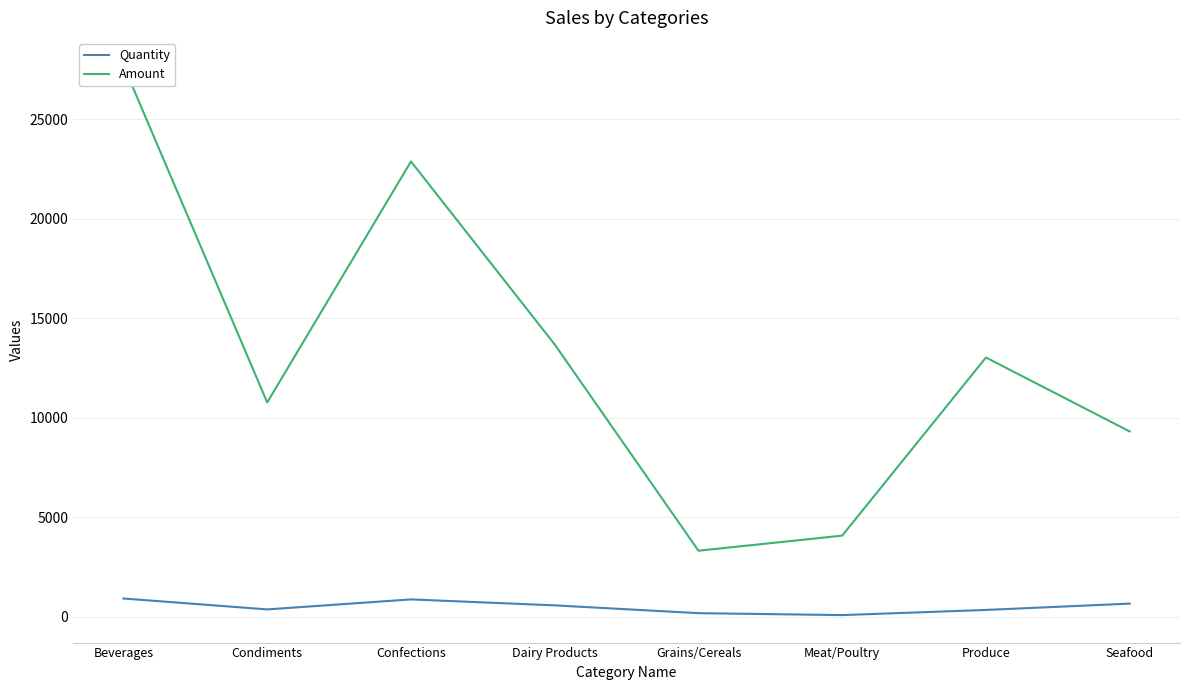

True or false: Quantity and Amount intersect in this chart.

False